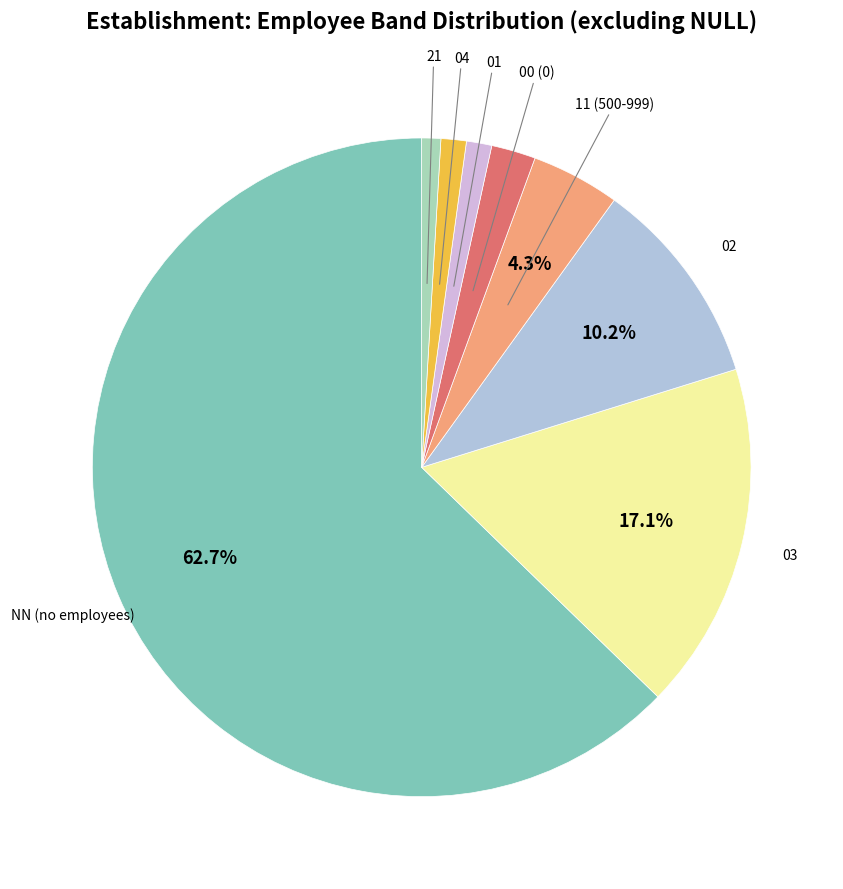

To the nearest percent, what percentage of the pie is 02?

10%